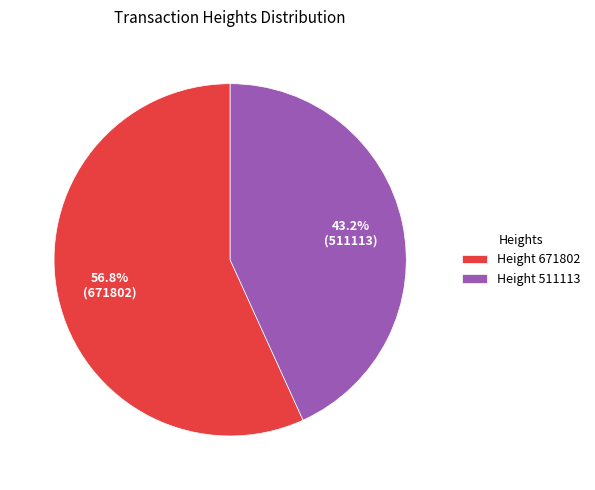

What is the smallest slice in the pie chart?

Height 511113